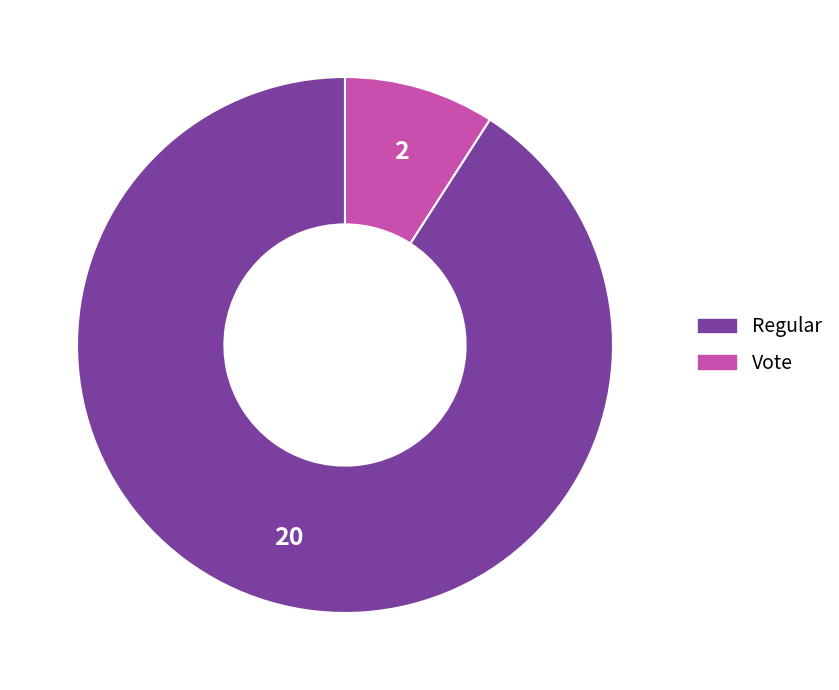

Which slice is the smallest?

Vote